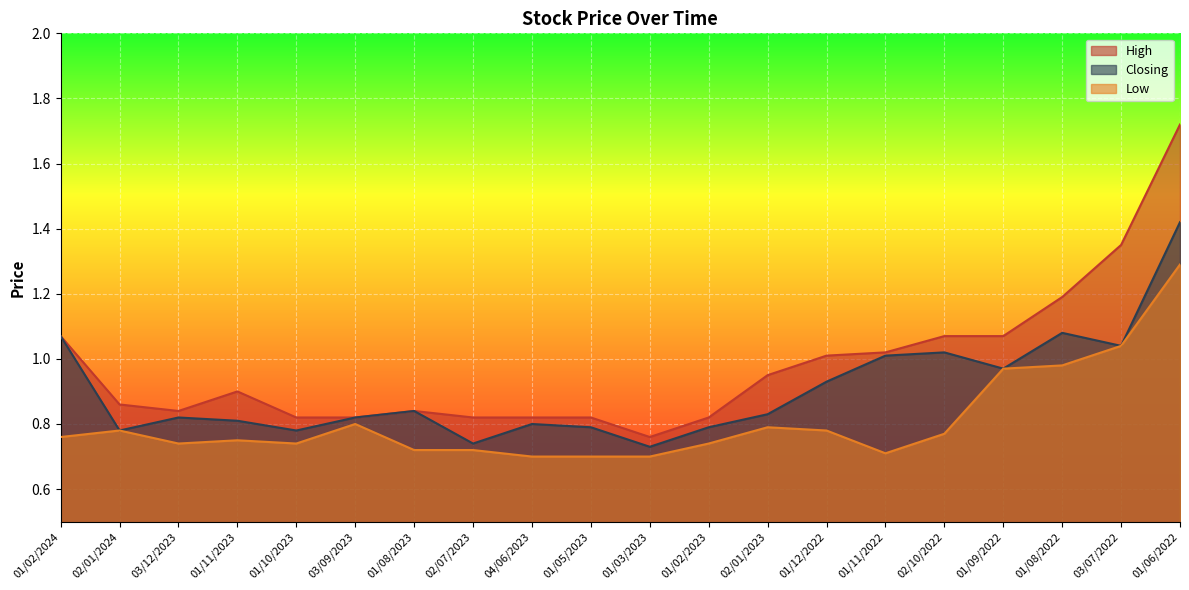

Reading left to right, list all the values displayed in this chart.

High: 01/02/2024=1.1	02/01/2024=0.9	03/12/2023=0.8	01/11/2023=0.9	01/10/2023=0.8	03/09/2023=0.8	01/08/2023=0.8	02/07/2023=0.8	04/06/2023=0.8	01/05/2023=0.8	01/03/2023=0.8	01/02/2023=0.8	02/01/2023=0.9	01/12/2022=1.0	01/11/2022=1.0	02/10/2022=1.1	01/09/2022=1.1	01/08/2022=1.2	03/07/2022=1.4	01/06/2022=1.7
Closing: 01/02/2024=1.1	02/01/2024=0.8	03/12/2023=0.8	01/11/2023=0.8	01/10/2023=0.8	03/09/2023=0.8	01/08/2023=0.8	02/07/2023=0.7	04/06/2023=0.8	01/05/2023=0.8	01/03/2023=0.7	01/02/2023=0.8	02/01/2023=0.8	01/12/2022=0.9	01/11/2022=1.0	02/10/2022=1.0	01/09/2022=1.0	01/08/2022=1.1	03/07/2022=1.0	01/06/2022=1.4
Low: 01/02/2024=0.8	02/01/2024=0.8	03/12/2023=0.7	01/11/2023=0.8	01/10/2023=0.7	03/09/2023=0.8	01/08/2023=0.7	02/07/2023=0.7	04/06/2023=0.7	01/05/2023=0.7	01/03/2023=0.7	01/02/2023=0.7	02/01/2023=0.8	01/12/2022=0.8	01/11/2022=0.7	02/10/2022=0.8	01/09/2022=1.0	01/08/2022=1.0	03/07/2022=1.0	01/06/2022=1.3